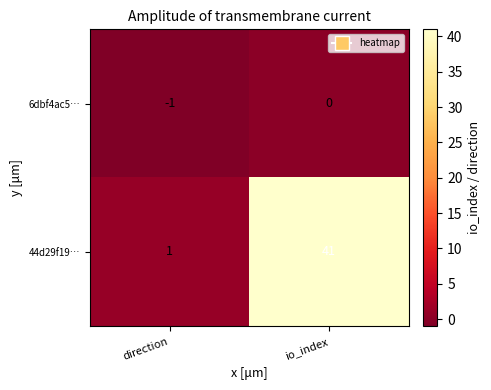

At which category does the chart reach its minimum across all series?

direction